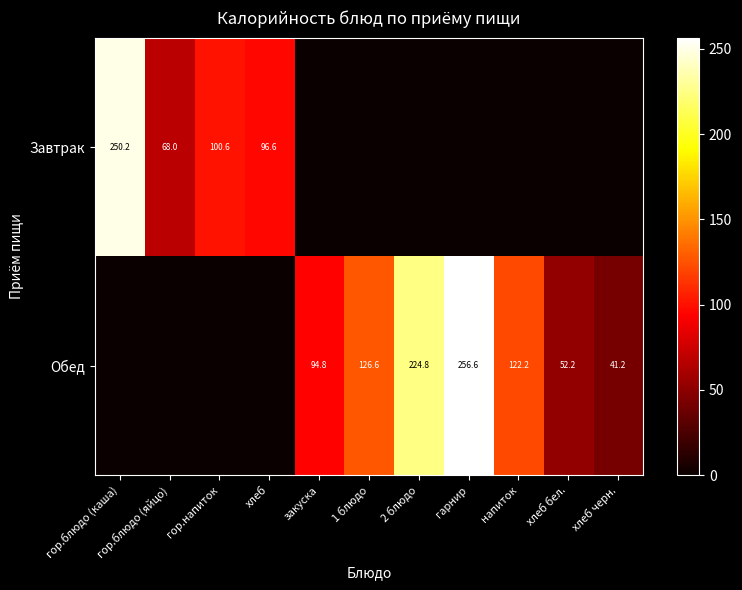

The value of Обед at гарнир is 256.6. True or false?

True